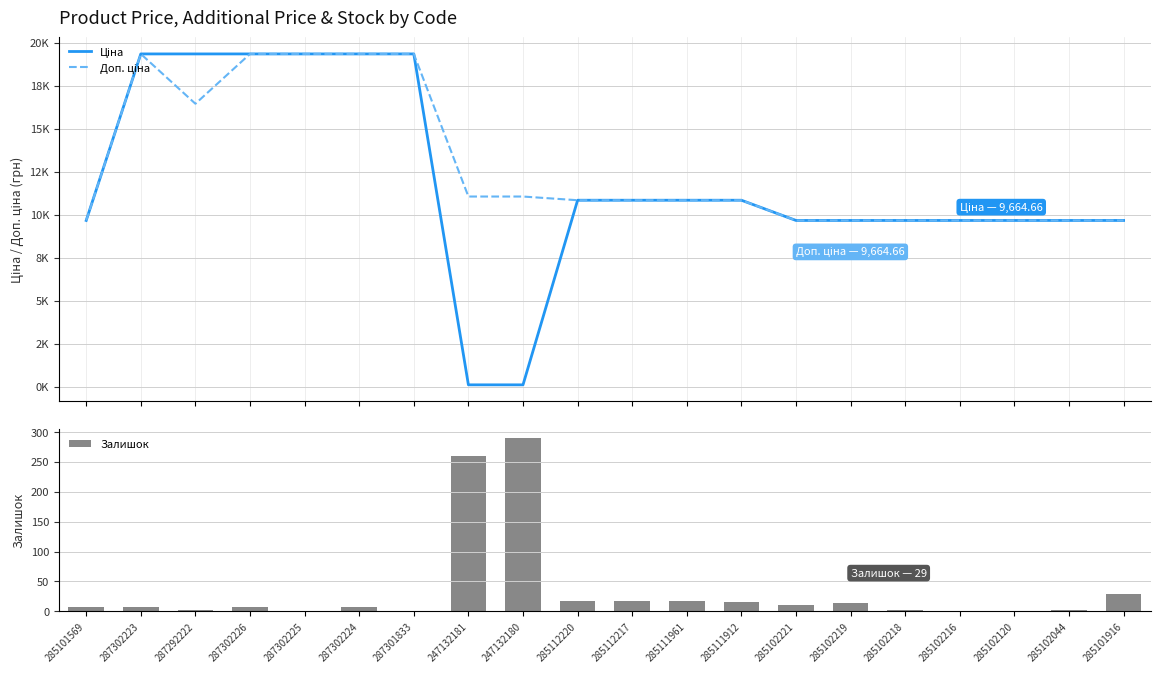

How many values in the Доп. ціна series are below 10840?

8